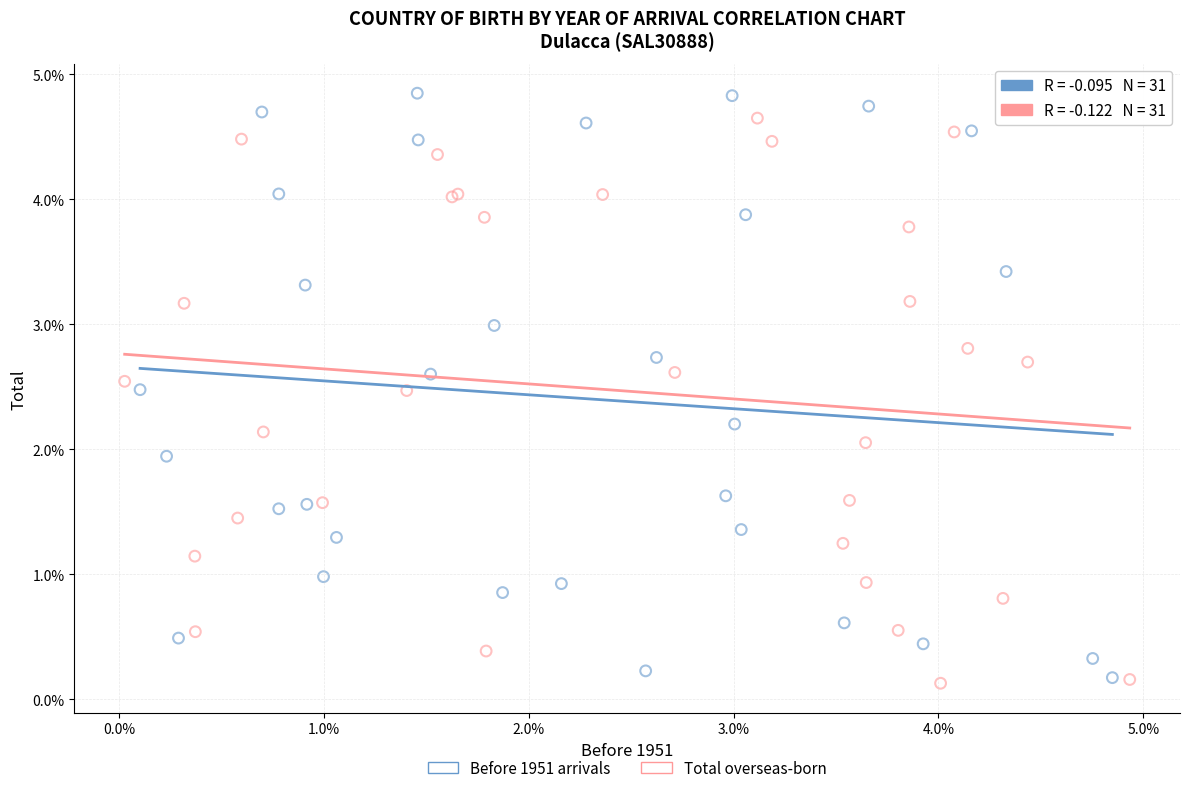

Which series reaches the maximum Y coordinate?

Before 1951 arrivals